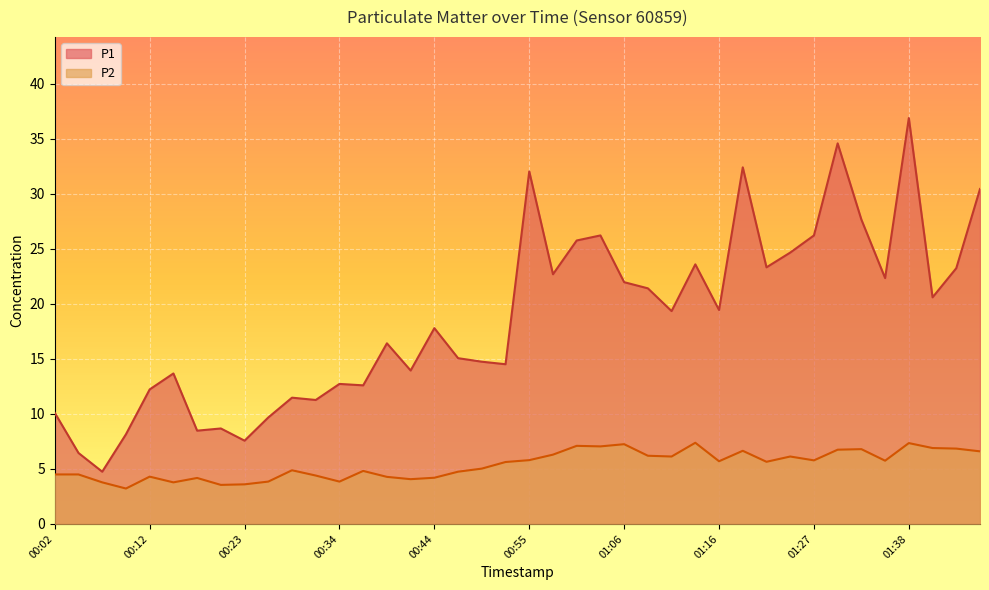

How many lines are shown in the chart?

2